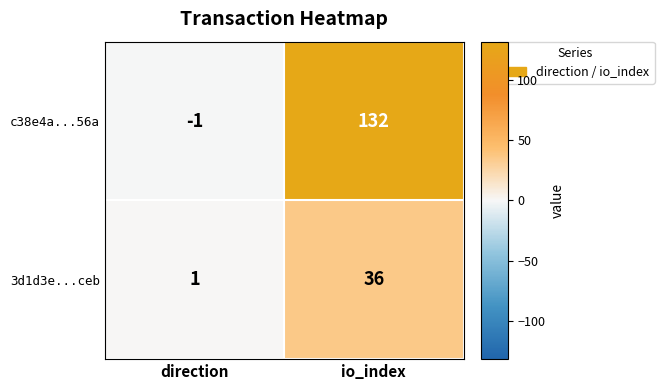

Where is c38e4a...56a nearest to the value 65?

direction